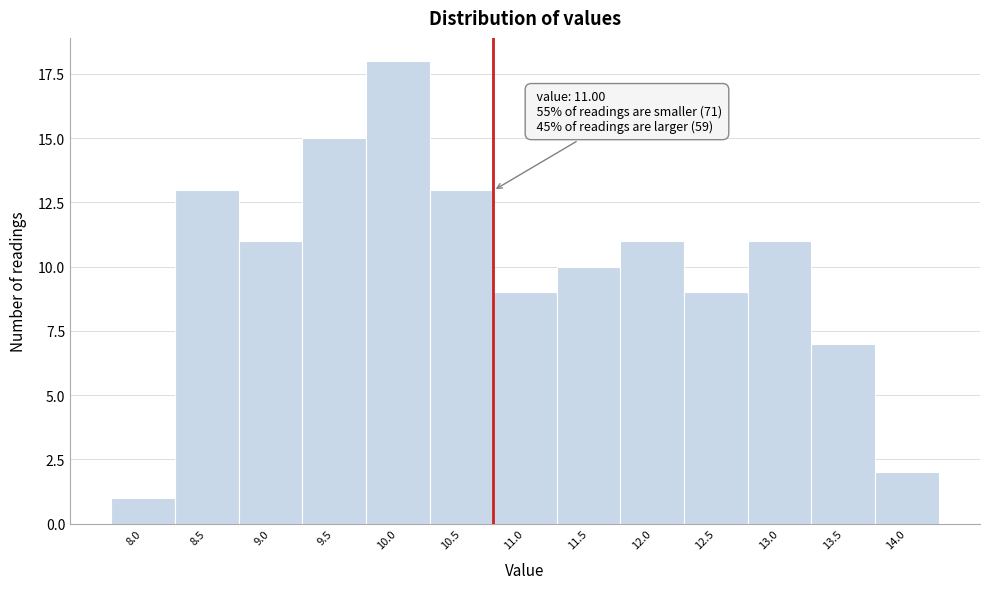

Reading left to right, what are all the values shown in this chart?

8.0=1	8.5=13	9.0=11	9.5=15	10.0=18	10.5=13	11.0=9	11.5=10	12.0=11	12.5=9	13.0=11	13.5=7	14.0=2